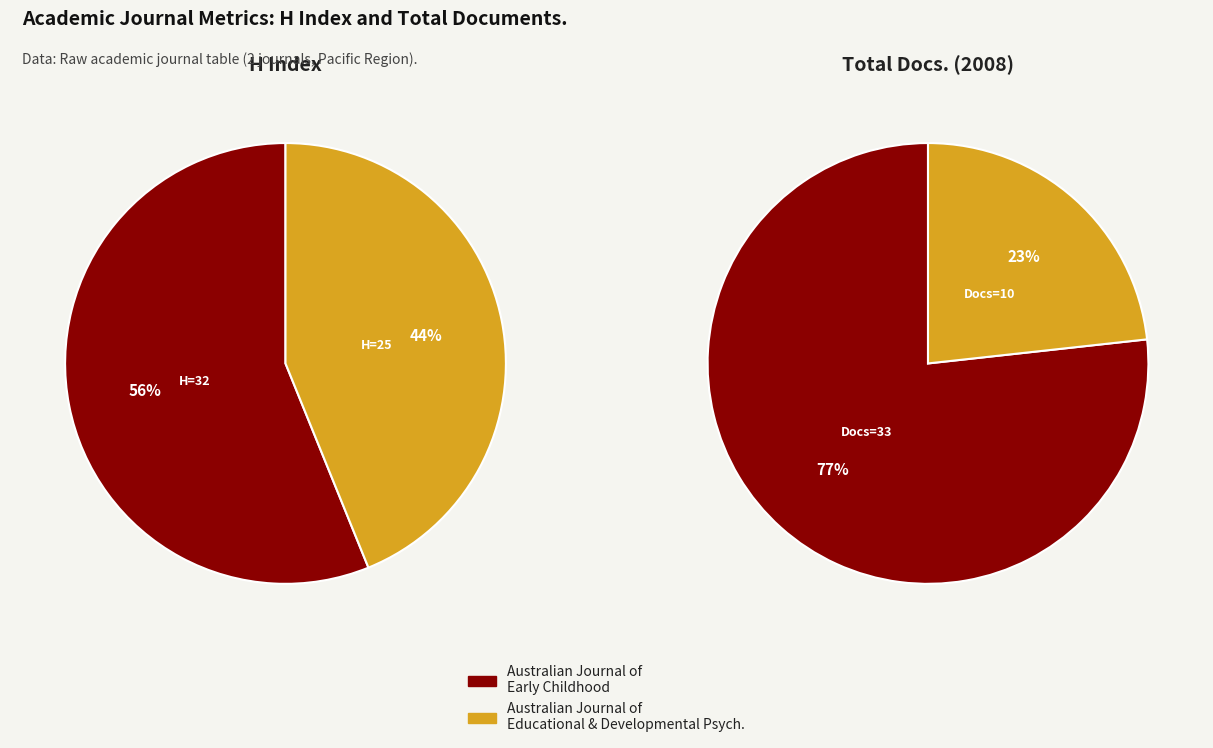

How many slices are in this pie chart?

2